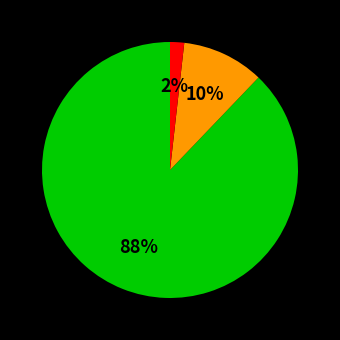

To the nearest percent, what is the difference between the largest and smallest slice percentages?

86%